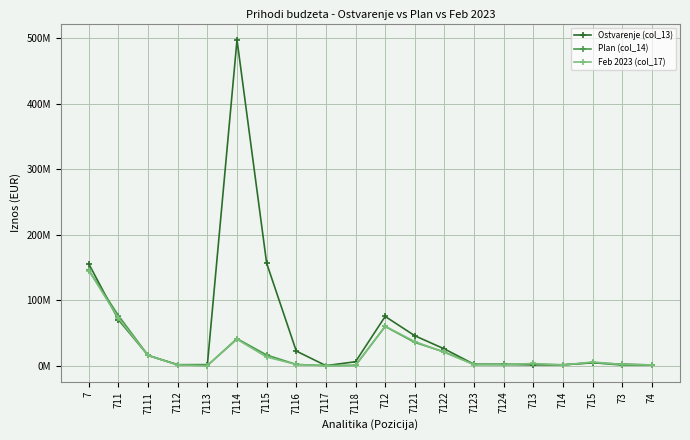

What is the difference between the highest and lowest values at 711?

6374459.3